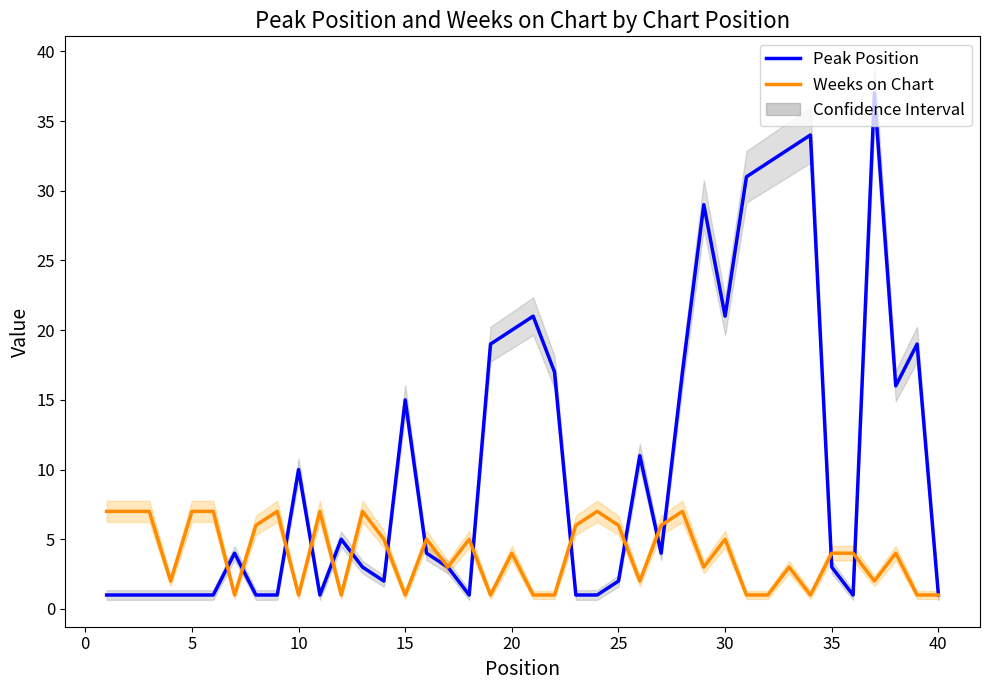

Reading right to left, list all the values displayed in this chart.

Peak Position: 1	19	16	37	1	3	34	33	32	31	21	29	17	4	11	2	1	1	17	21	20	19	1	3	4	15	2	3	5	1	10	1	1	4	1	1	1	1	1	1
Weeks on Chart: 1	1	4	2	4	4	1	3	1	1	5	3	7	6	2	6	7	6	1	1	4	1	5	3	5	1	5	7	1	7	1	7	6	1	7	7	2	7	7	7